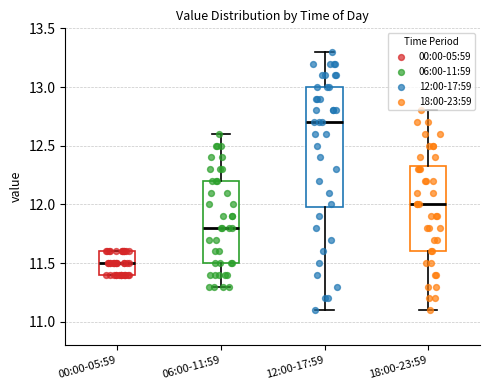

Reading left to right, transcribe this box plot: for each box, give where its median line is, the range the box spans, and where its two whiskers end, as read against the y-axis. The values are not printed on the chart, so give them approximately, as read against the axis.

00:00-05:59: median 11.50, box 11.40 to 11.60, whiskers 11.40 to 11.60
06:00-11:59: median 11.80, box 11.50 to 12.20, whiskers 11.30 to 12.60
12:00-17:59: median 12.70, box 12.00 to 13.00, whiskers 11.10 to 13.30
18:00-23:59: median 12.00, box 11.60 to 12.35, whiskers 11.10 to 12.80